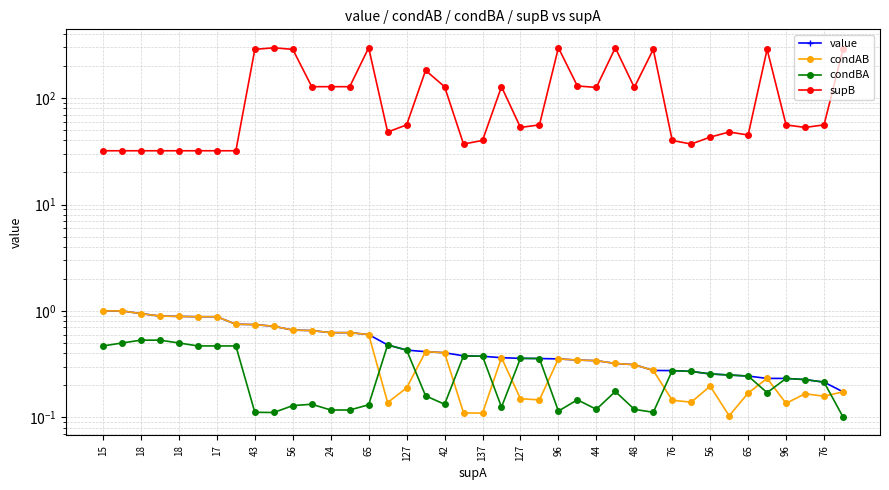

What is the difference between the maximum and minimum values in the value series?

0.8